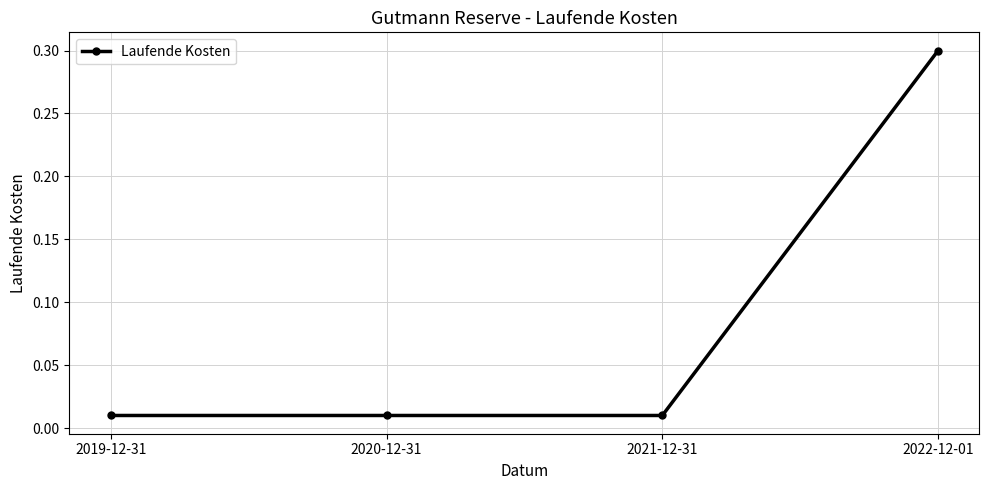

What is the sum of all values?

0.3